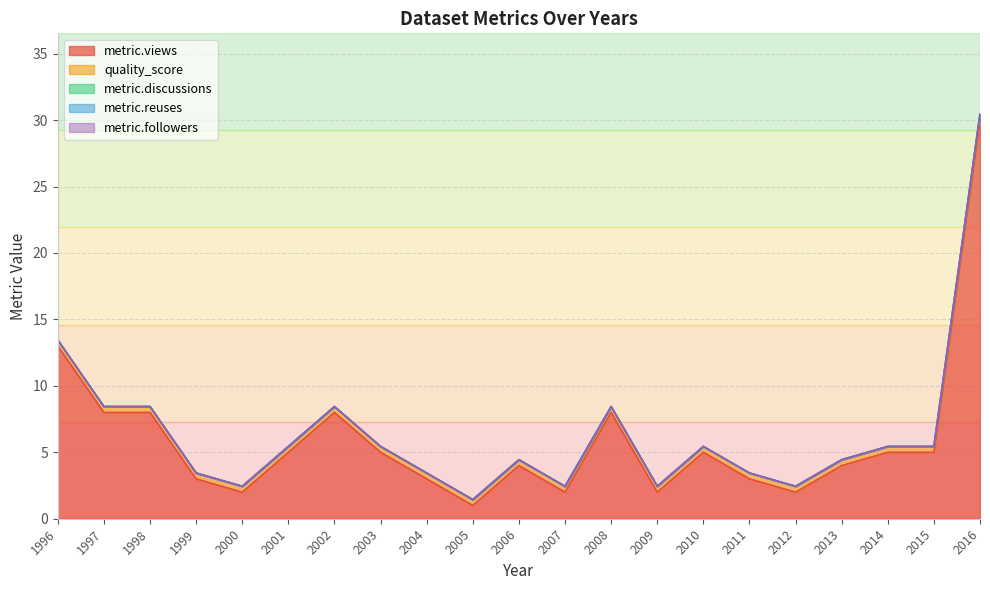

Which series has the widest spread of values?

metric.views